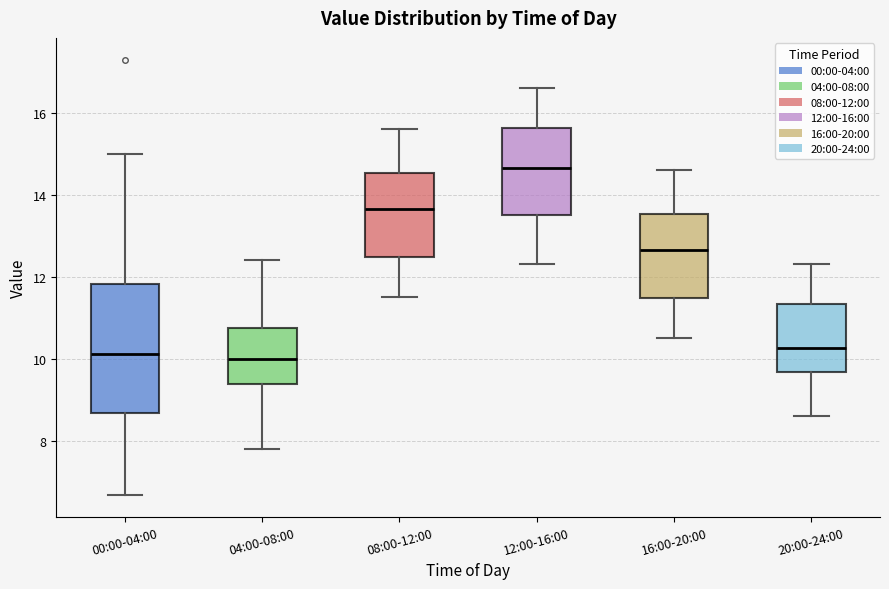

Comparing the boxes themselves (not the whiskers), which one is the tallest?

00:00-04:00